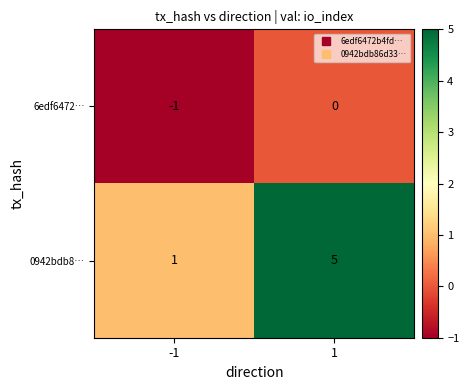

List the series in order of their peak value, highest first.

0942bdb8…, 6edf6472…